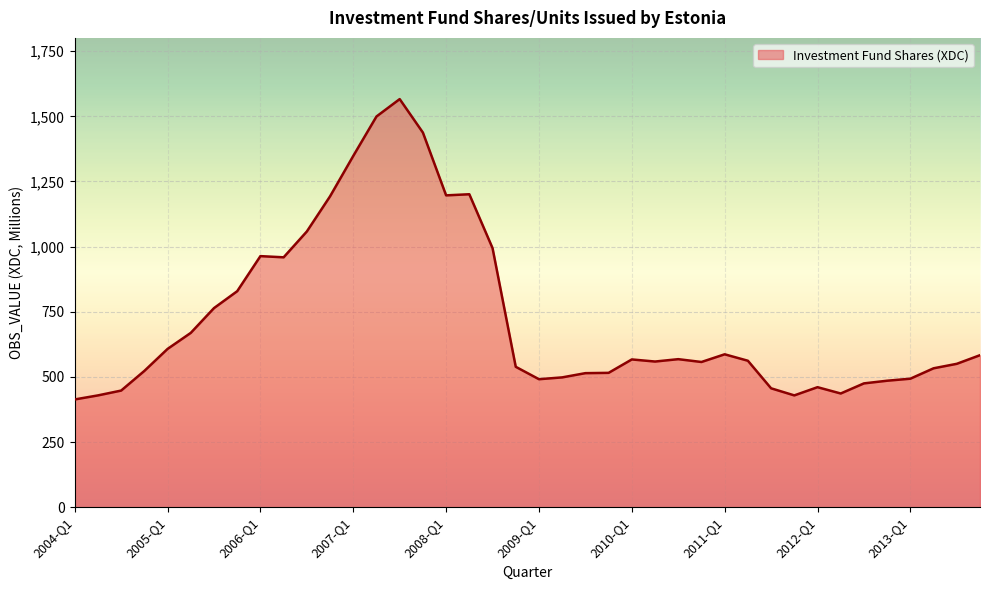

What is the smallest value displayed?

413.3